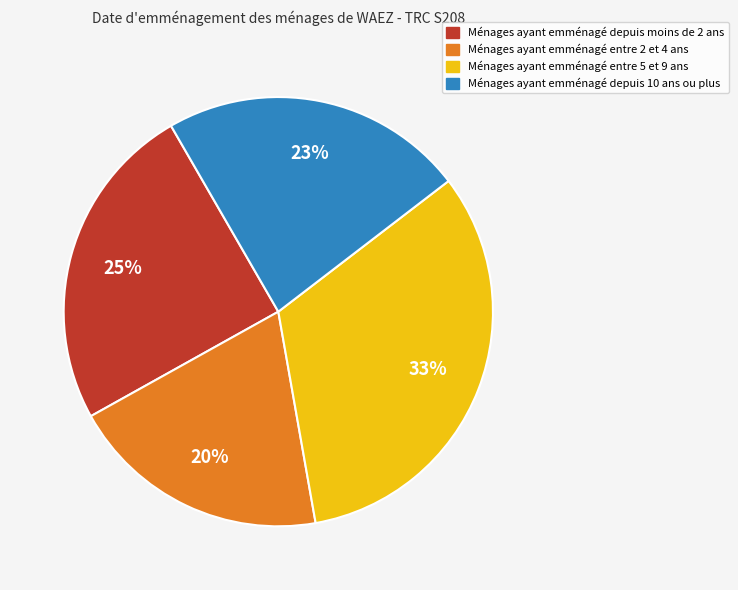

Which category has the biggest portion of the pie?

Ménages ayant emménagé entre 5 et 9 ans